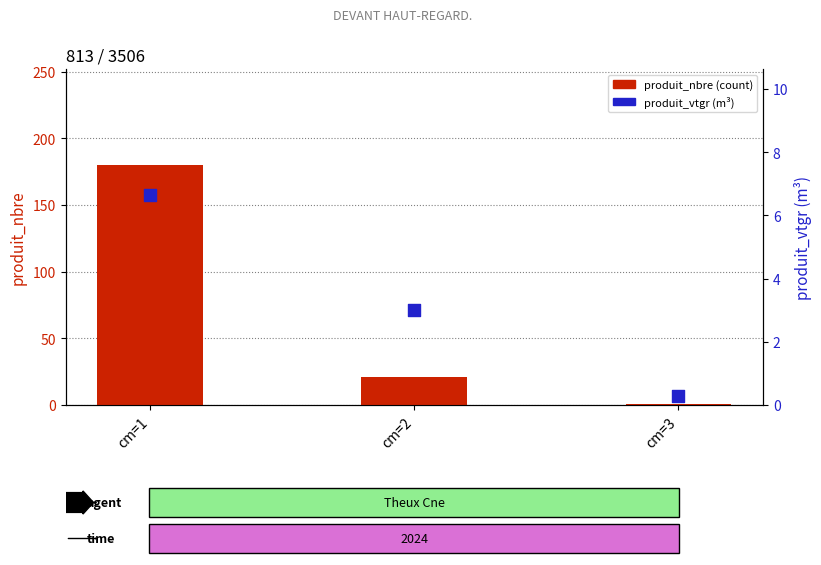

What is the total value across all series at cm=3?

1.3